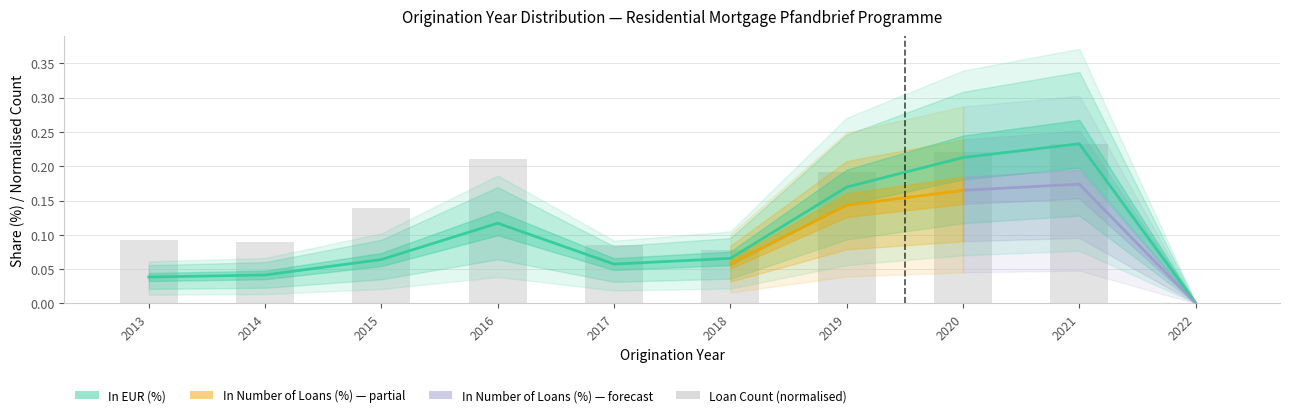

What is the approximate value at 2016?

0.2